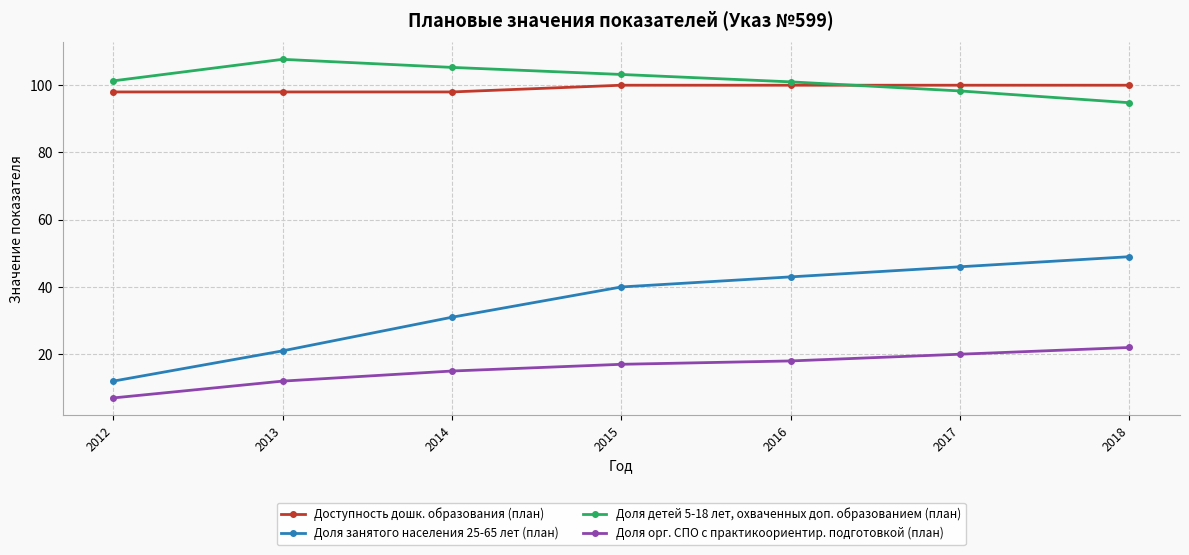

True or false: Доля детей 5-18 лет, охваченных доп. образованием (план) has more than 2 points higher than both neighbors.

False